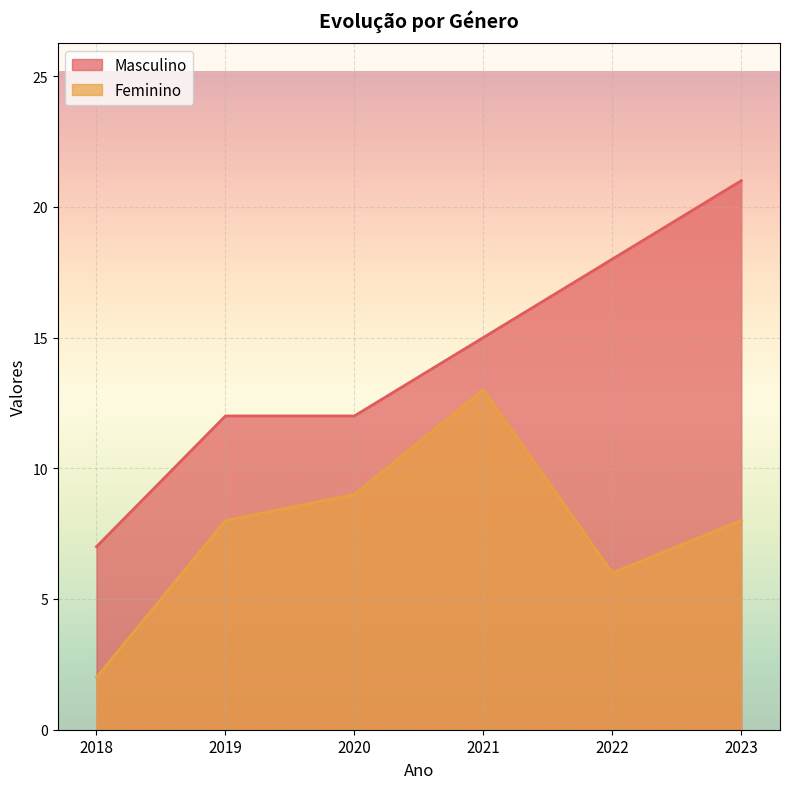

What is the approximate value of Feminino at 2023, to the nearest 5?

10